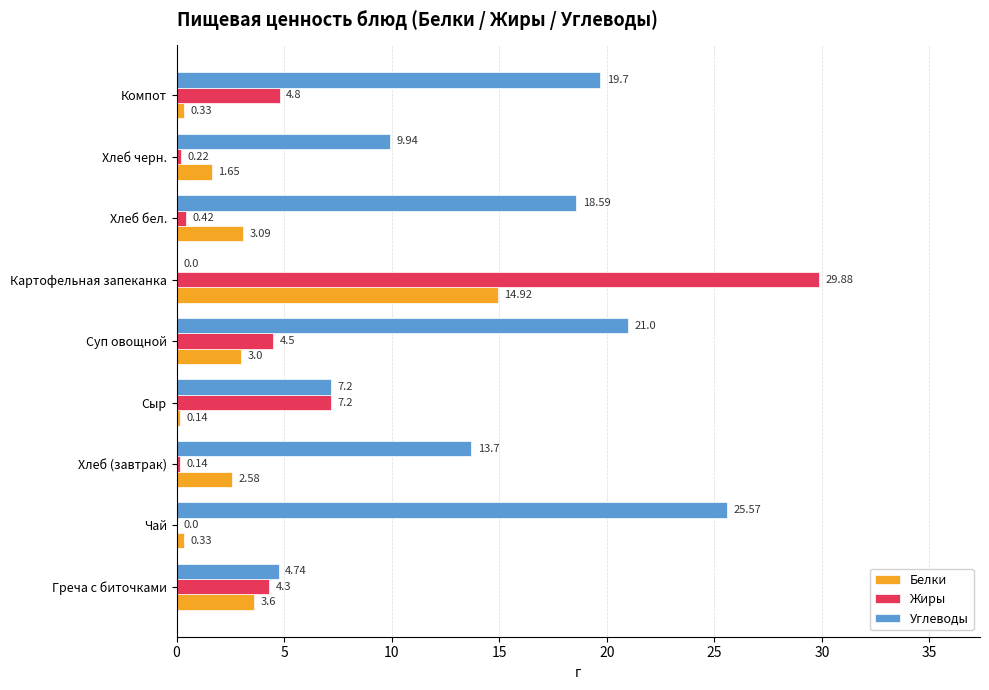

At which label does Углеводы reach its peak?

Чай